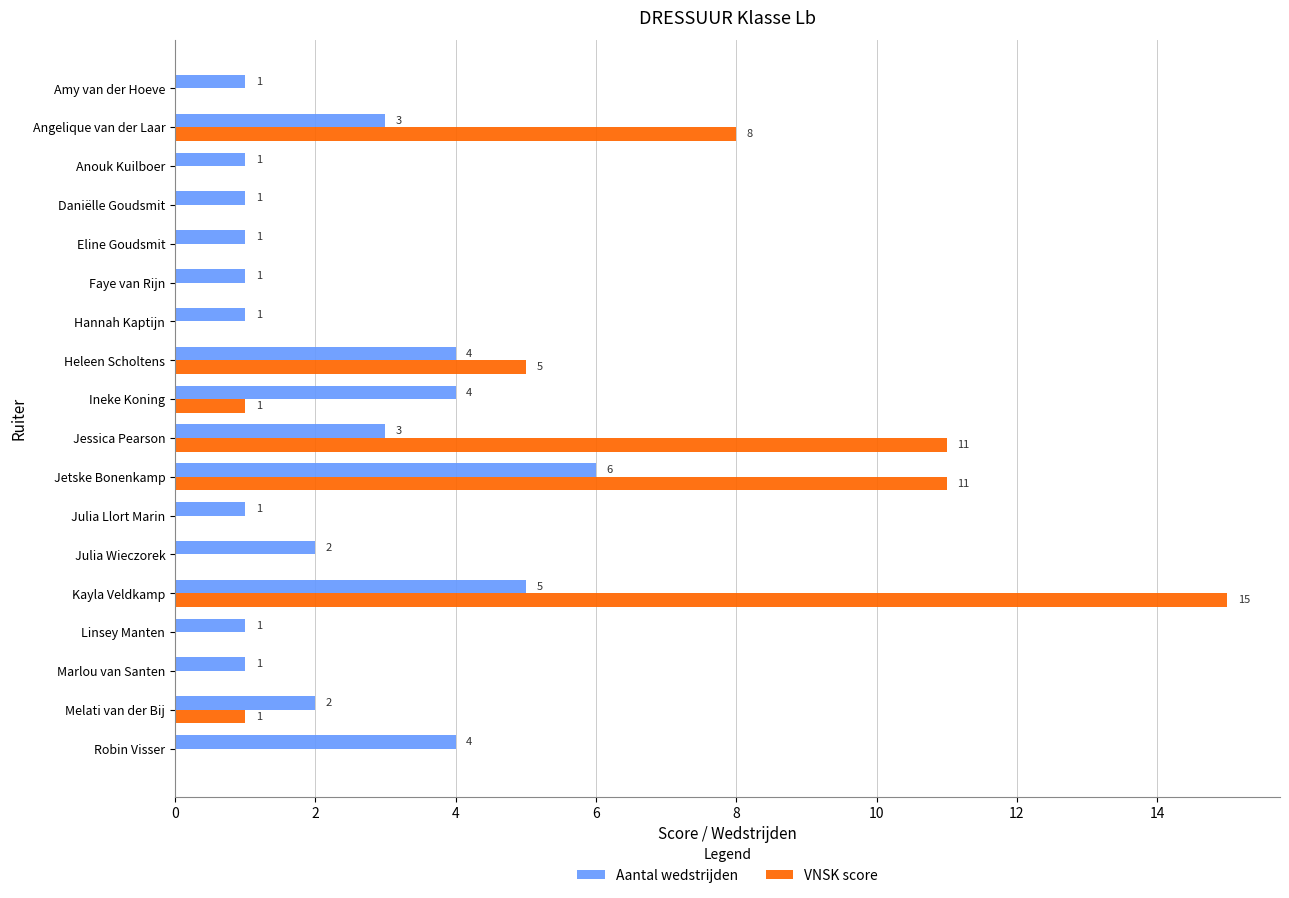

How many values in VNSK score are above zero?

7